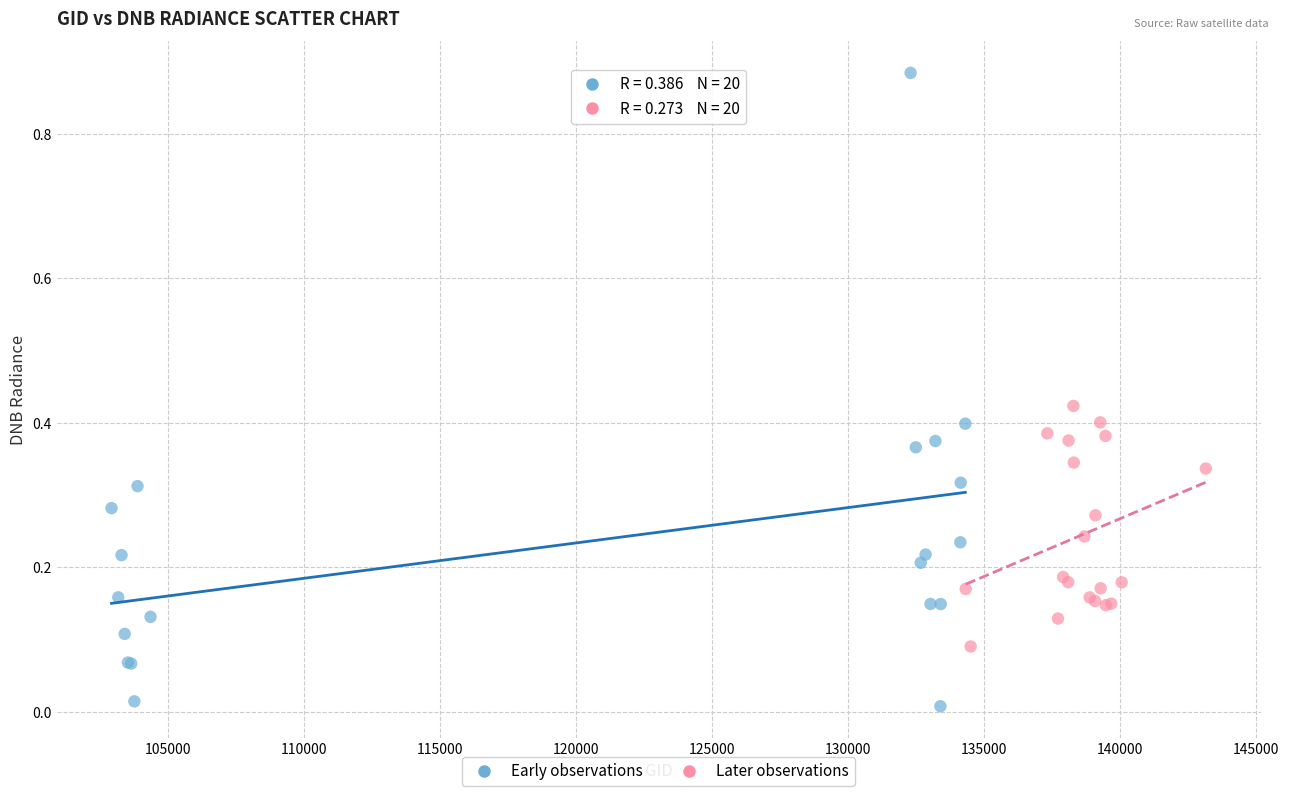

What are all the series names shown in the legend?

Early observations, Later observations